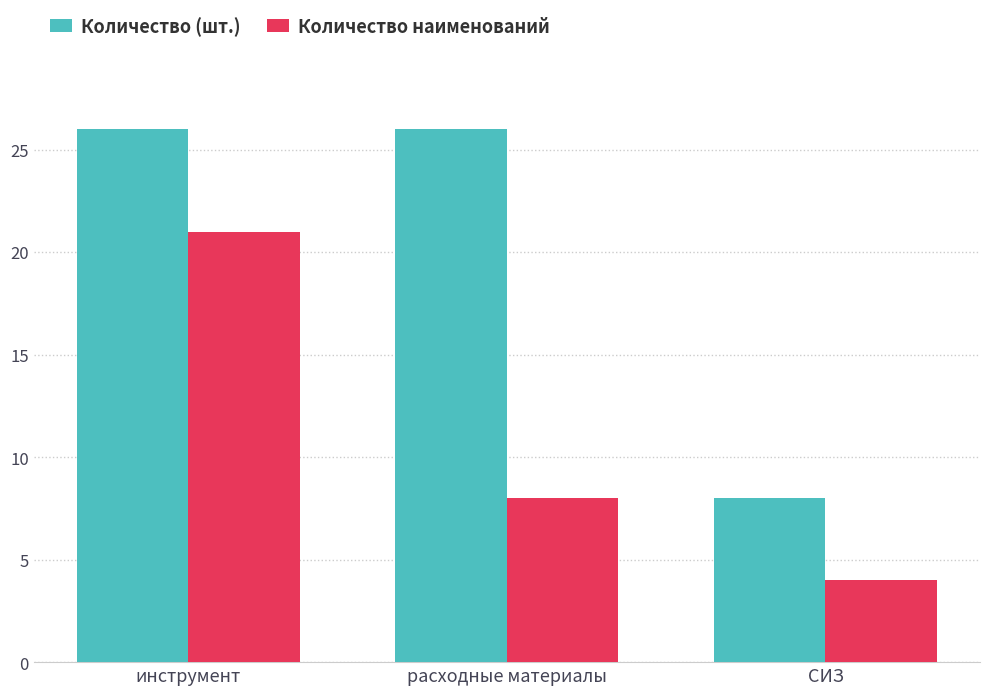

Reading left to right, extract all data points from this chart.

Количество (шт.): 26	26	8
Количество наименований: 21	8	4